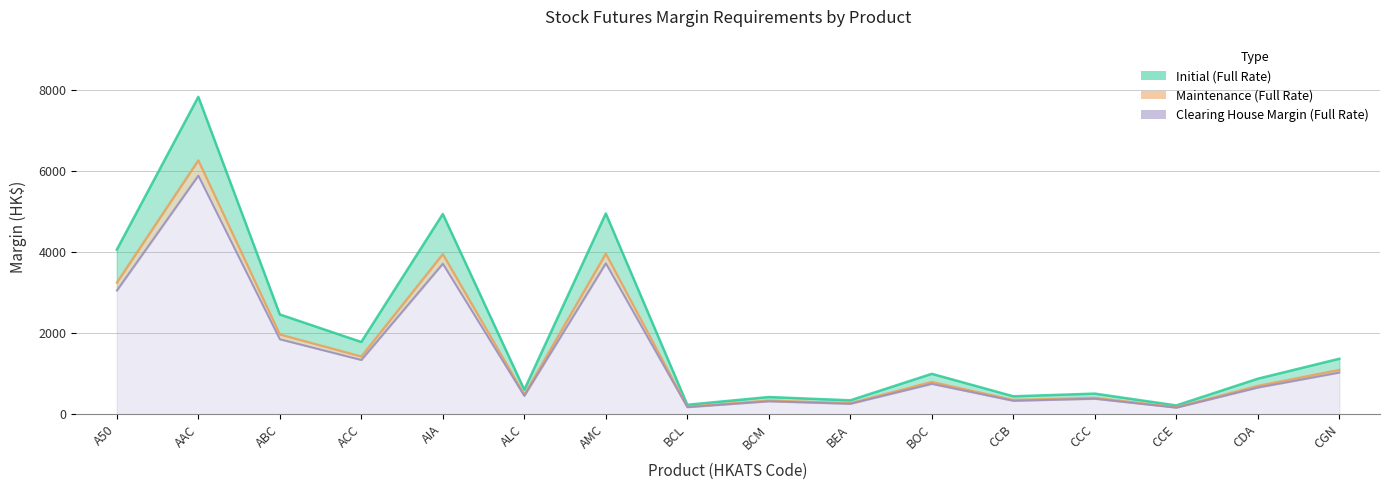

What is the maximum value shown in the chart?

7820